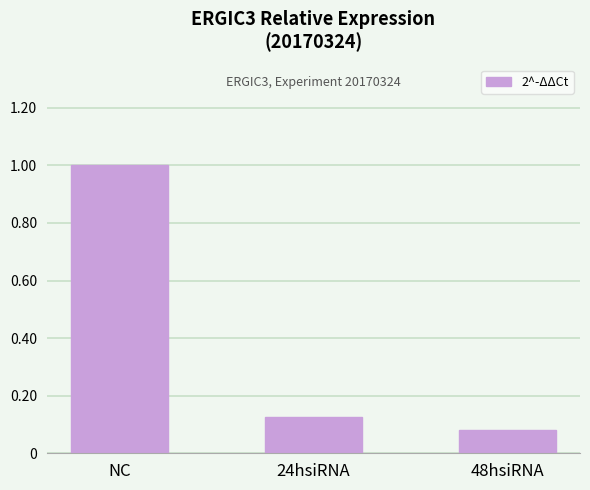

What is the sum of the values at 48hsiRNA and 24hsiRNA?

0.2